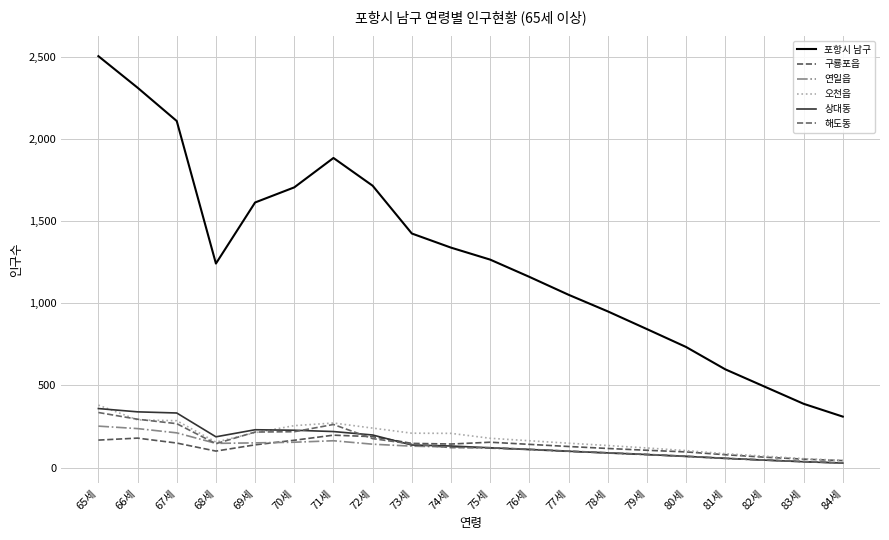

What value does the 오천읍 series have at 67세, to the nearest 5?

285